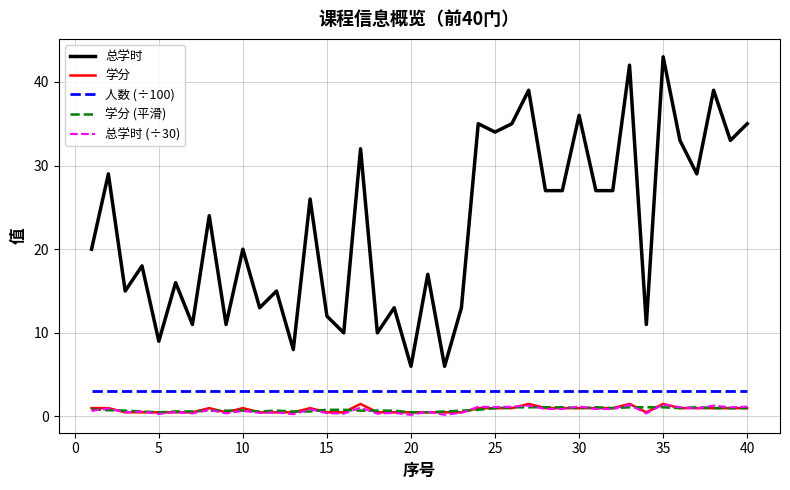

True or false: 总学时 (÷30) and 总学时 intersect in this chart.

False